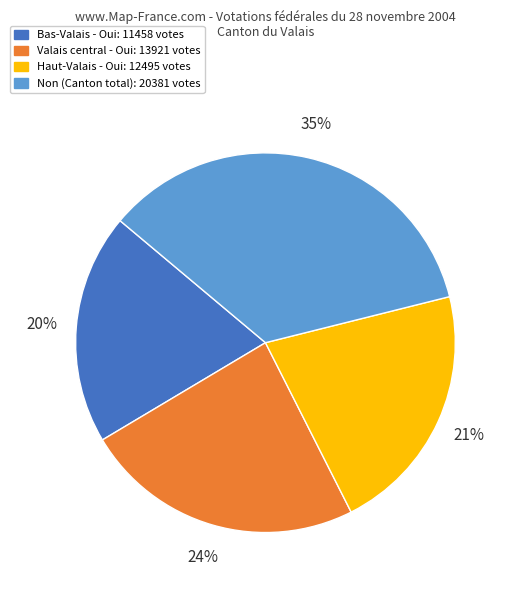

Is there any slice that represents more than half of the pie?

No